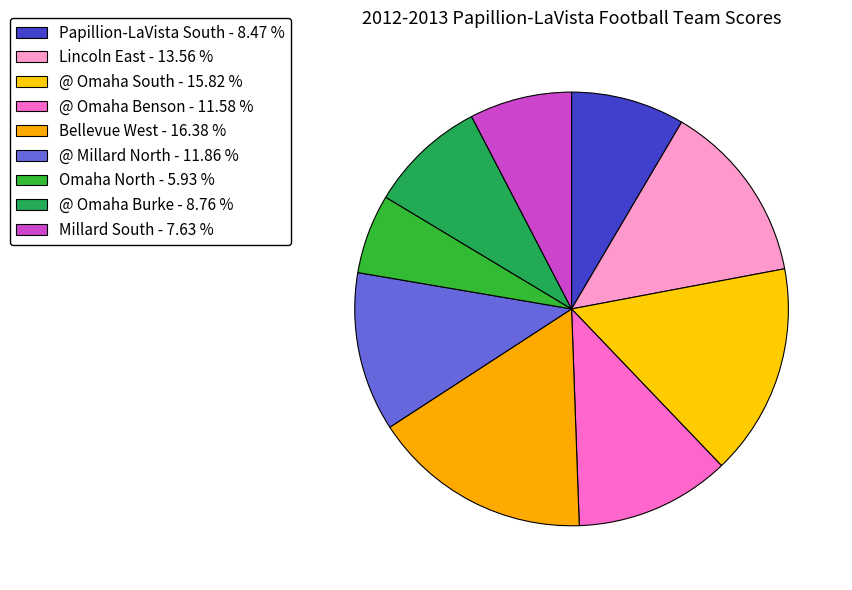

What is the smallest slice in the pie chart?

Omaha North